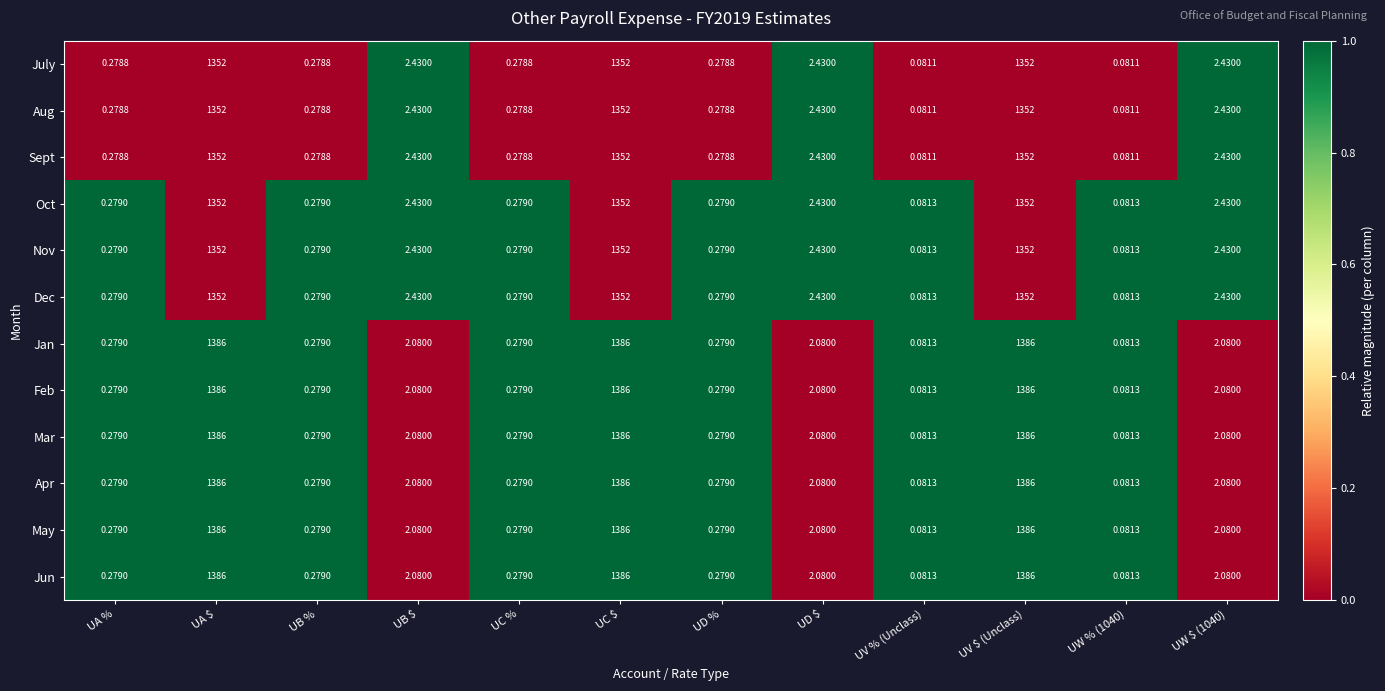

At which label does Nov first exceed 2?

UA $